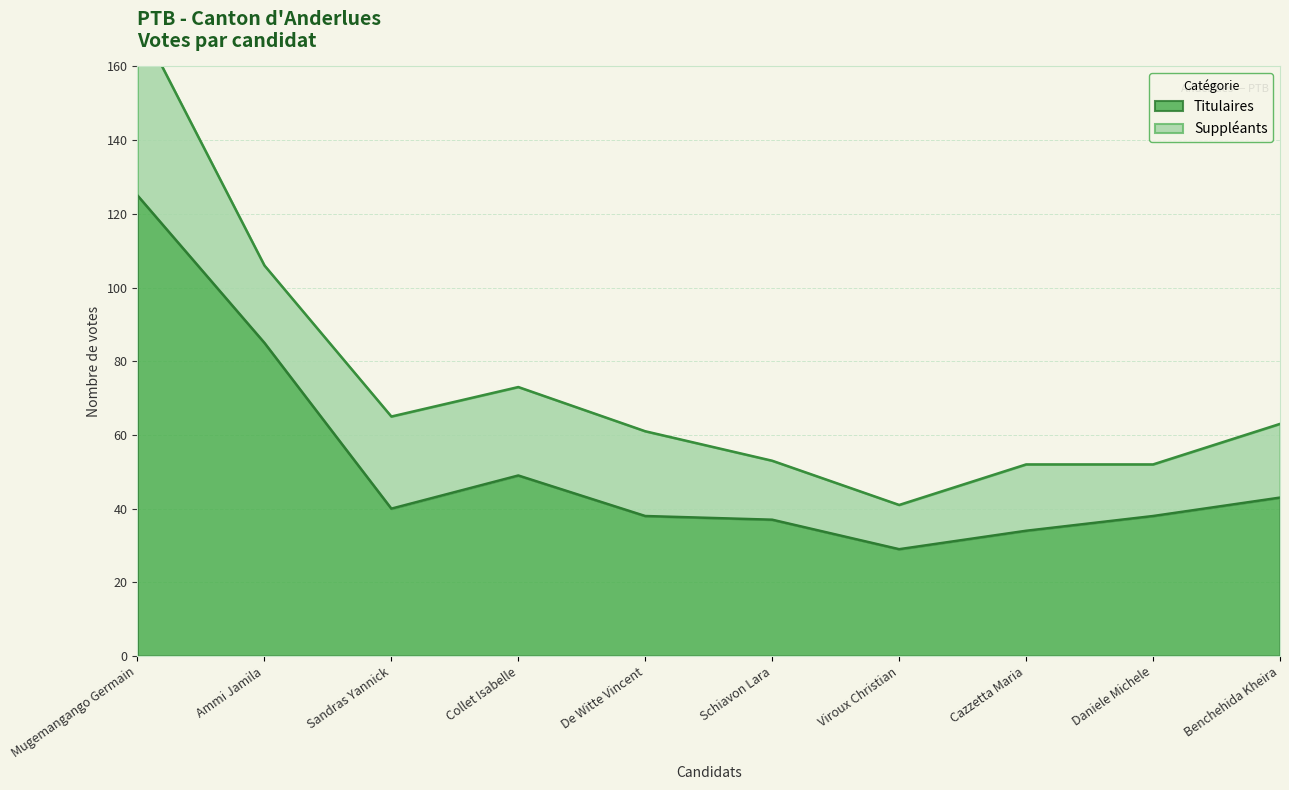

Reading left to right, what are all the values shown in this chart?

Mugemangango Germain=125	Ammi Jamila=85	Sandras Yannick=40	Collet Isabelle=49	De Witte Vincent=38	Schiavon Lara=37	Viroux Christian=29	Cazzetta Maria=34	Daniele Michele=38	Benchehida Kheira=43